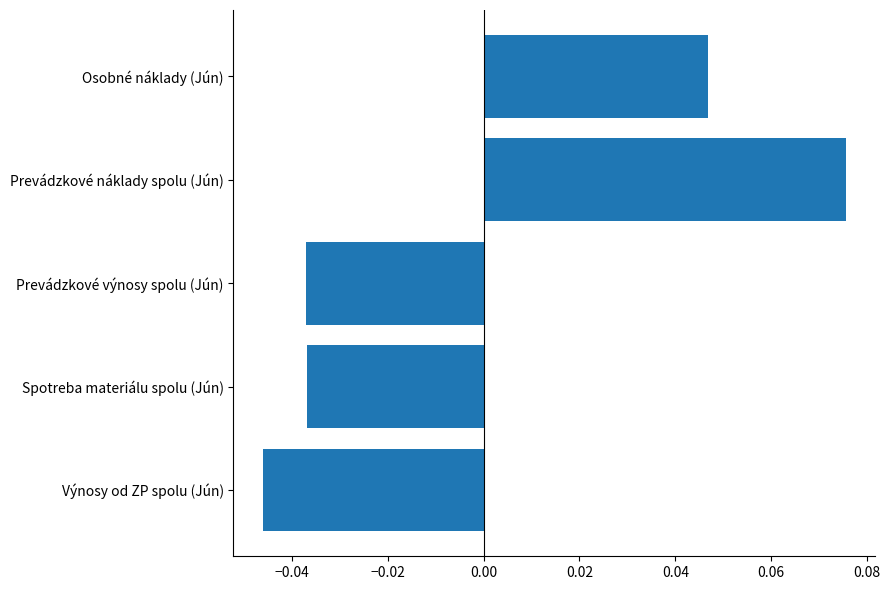

The chart shows a value of 0.1 at Osobné náklady (Jún). True or false?

False